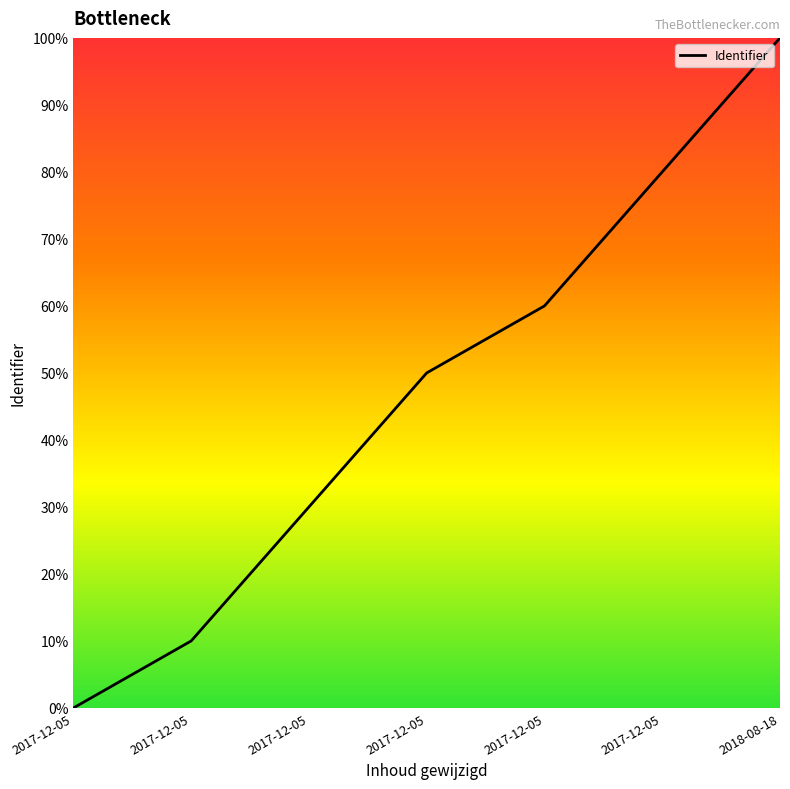

Reading right to left, list all the values displayed in this chart.

1.0	0.8	0.6	0.5	0.3	0.1	0.0